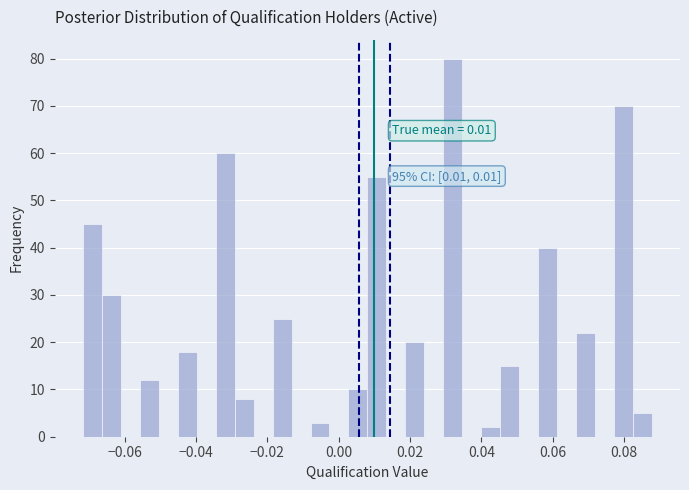

Read against the x-axis, roughly where is the centre of the tallest bar?

0.032